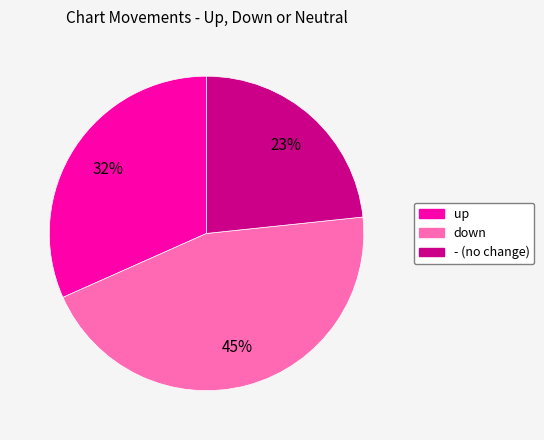

Rank the categories by value from highest to lowest.

down, up, -